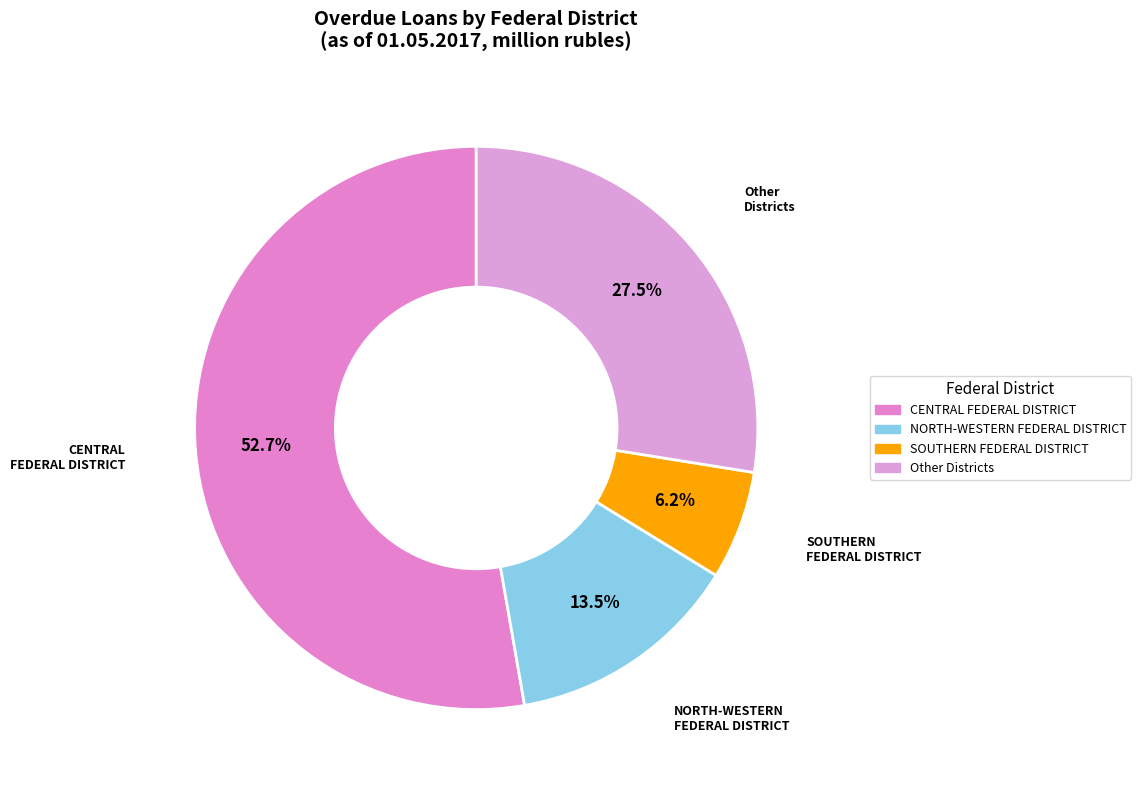

How many segments does this pie chart have?

4